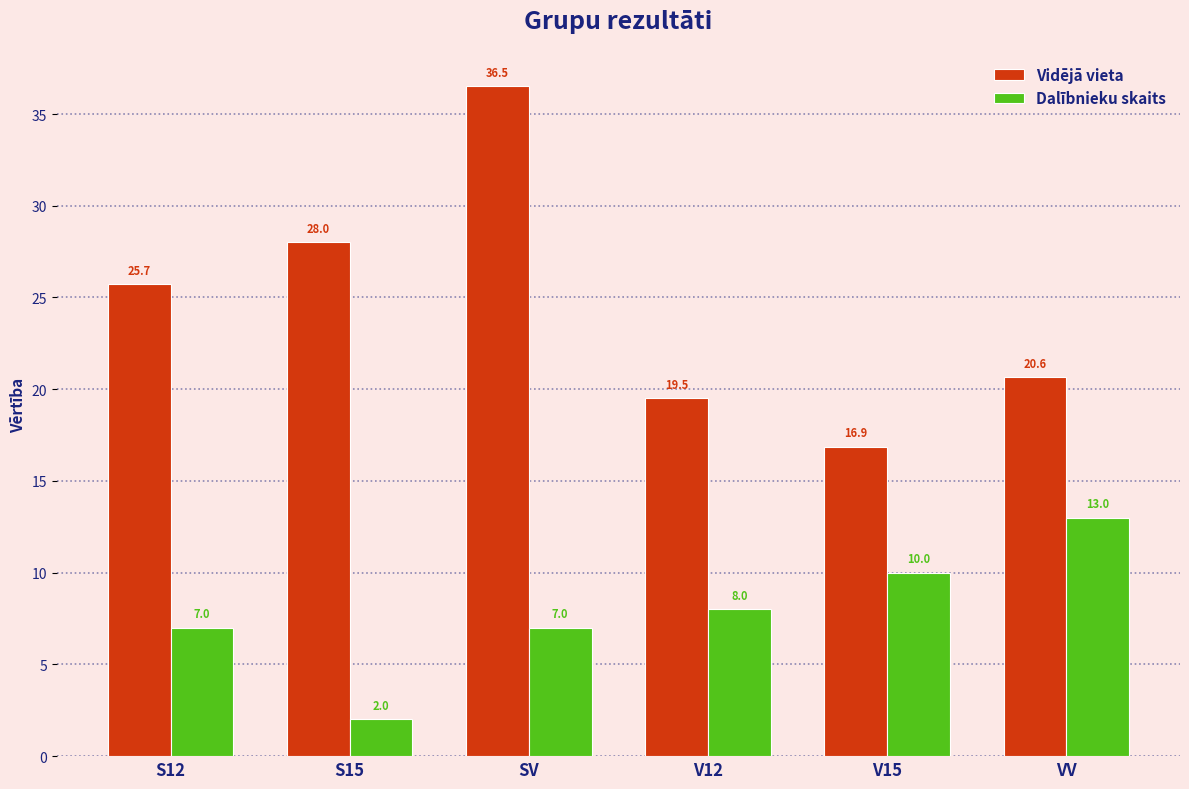

What is the sum of all Dalībnieku skaits values?

47.0